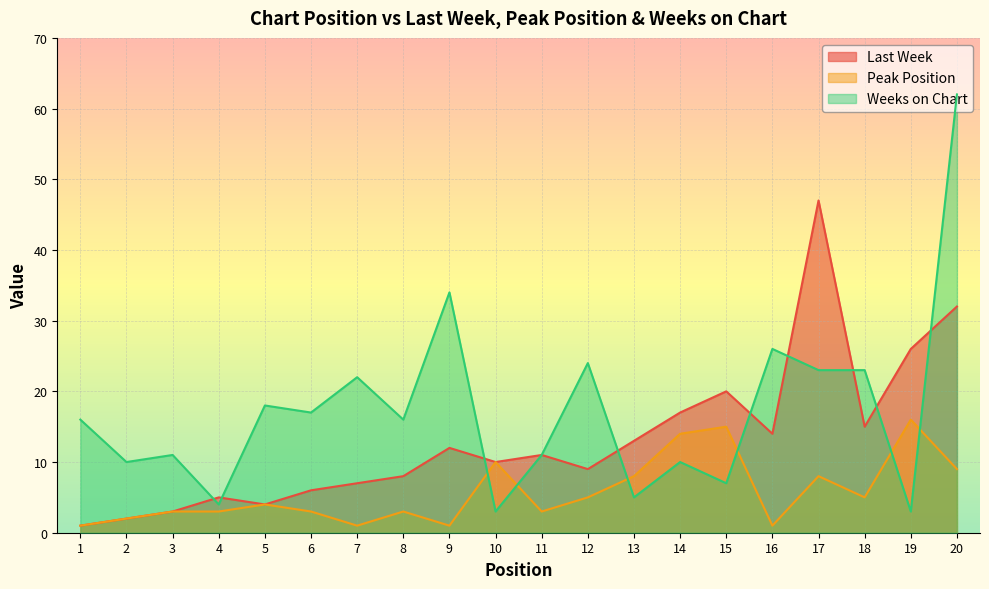

Where is Last Week nearest to the value 24?

19